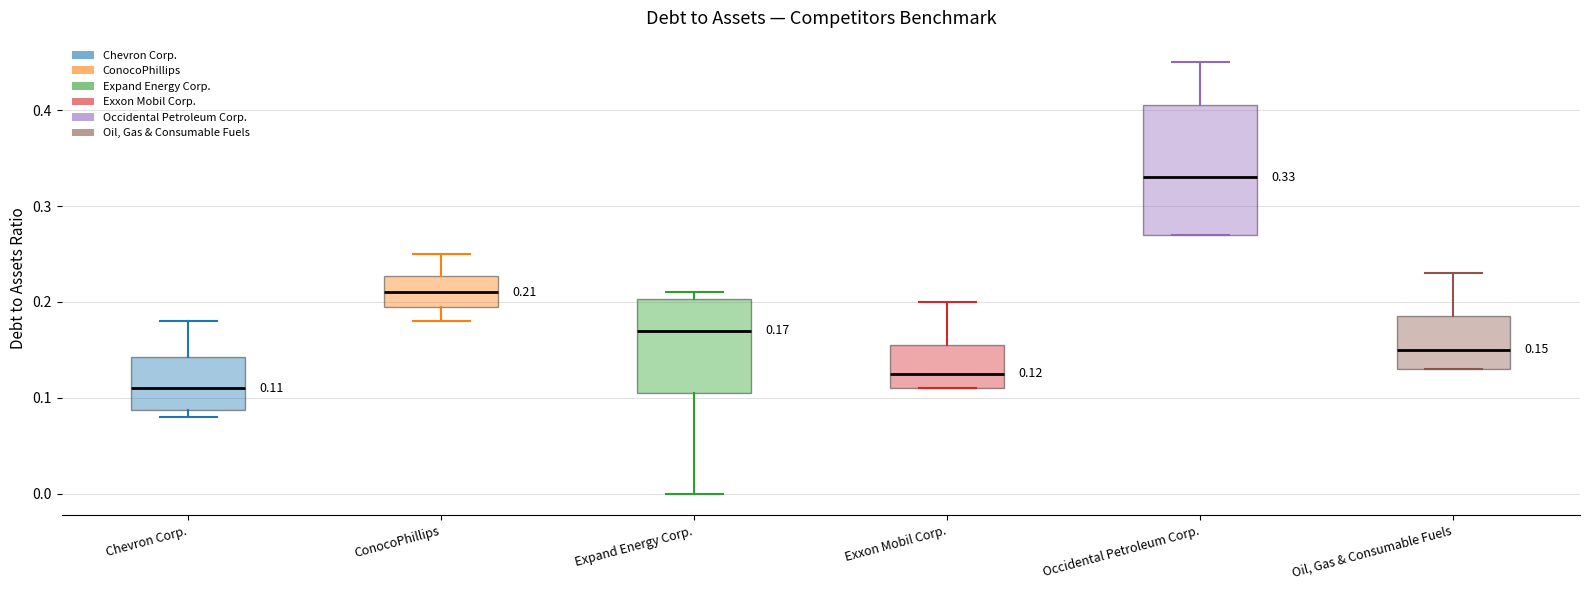

Which box is the tallest, from its lower edge to its upper edge?

Occidental Petroleum Corp.